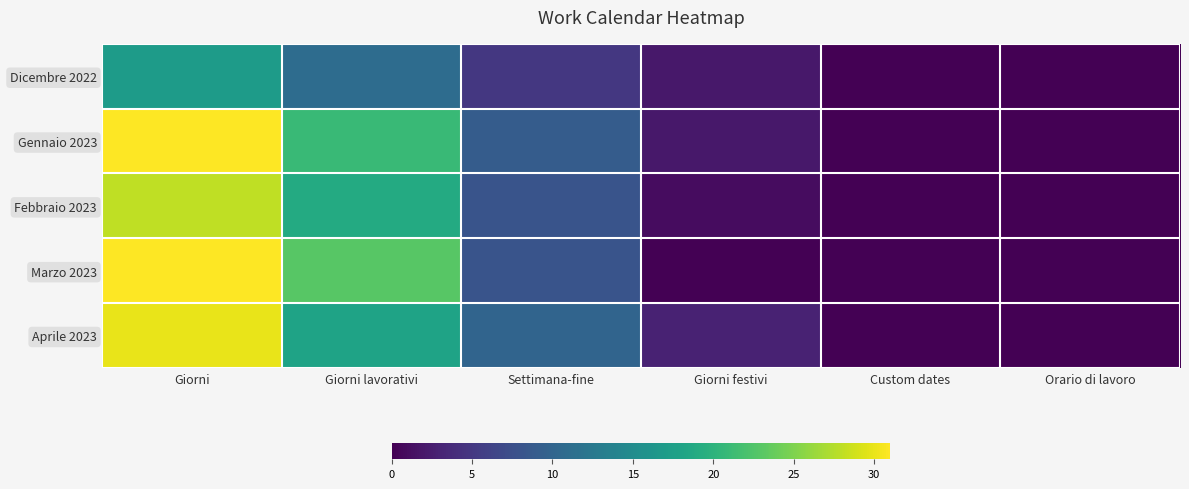

At which category is the sum across all series the highest?

Giorni